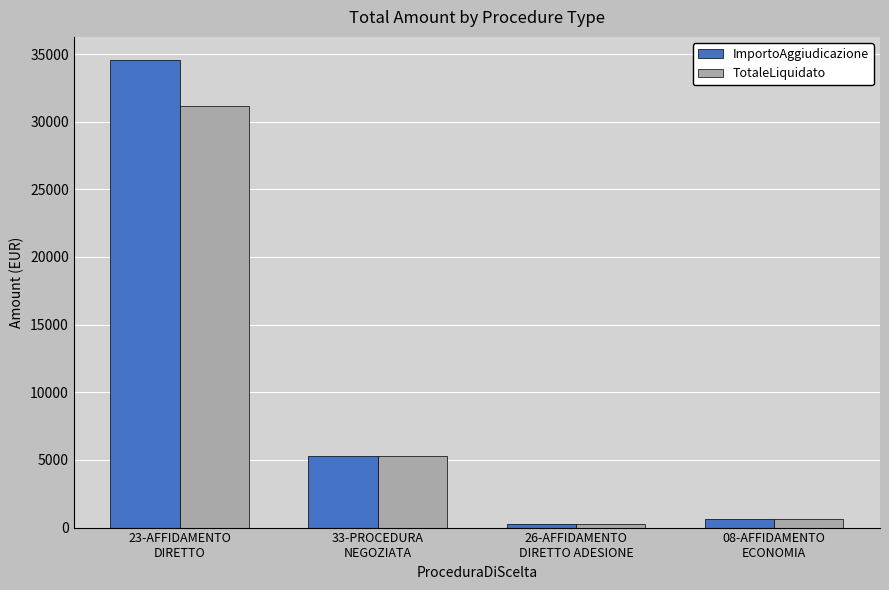

Which series has the largest range (max minus min)?

ImportoAggiudicazione